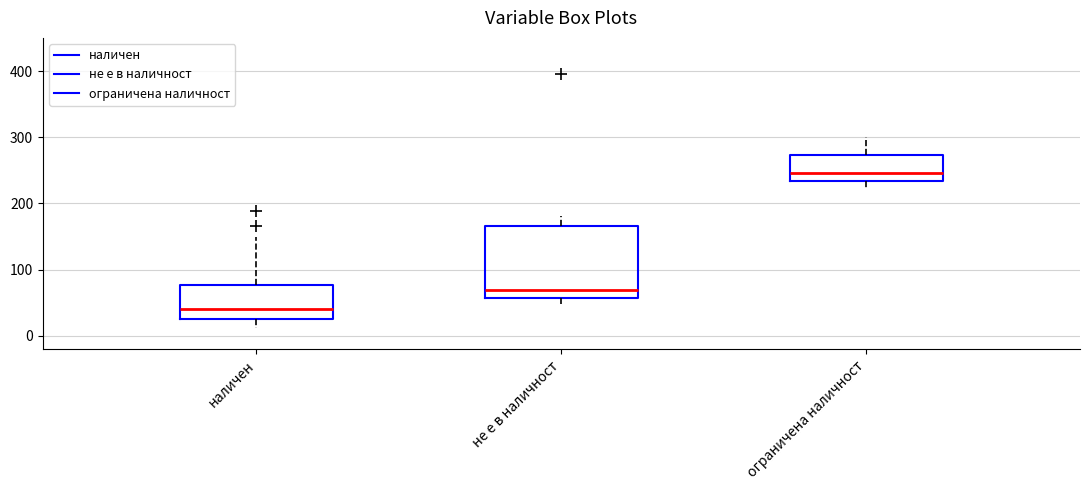

Where is the lower edge of the box for ограничена наличност on the y-axis? The values are not printed on the chart, so give them approximately, as read against the axis.

230